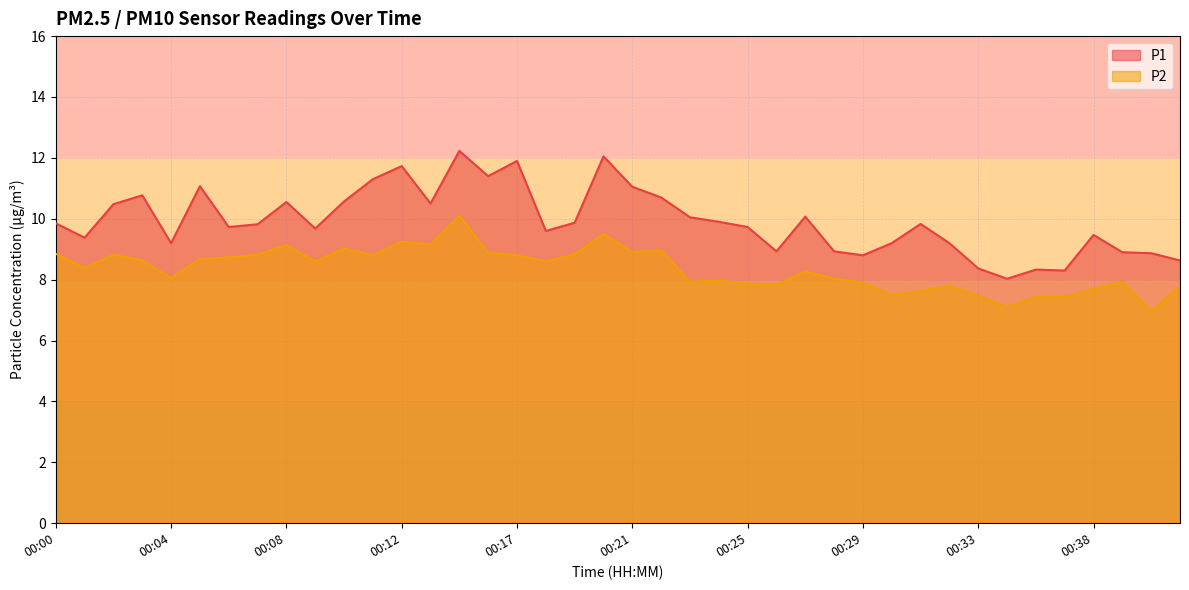

True or false: P2 and P1 intersect in this chart.

False